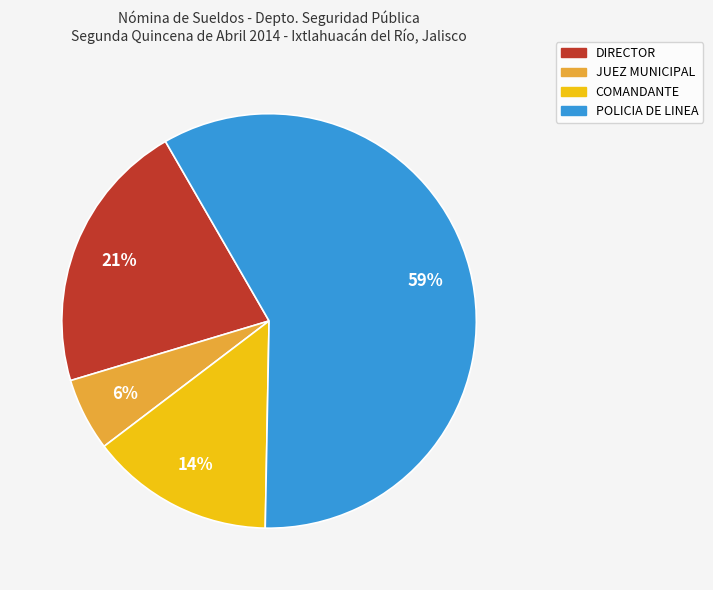

Which slice is the largest?

POLICIA DE LINEA